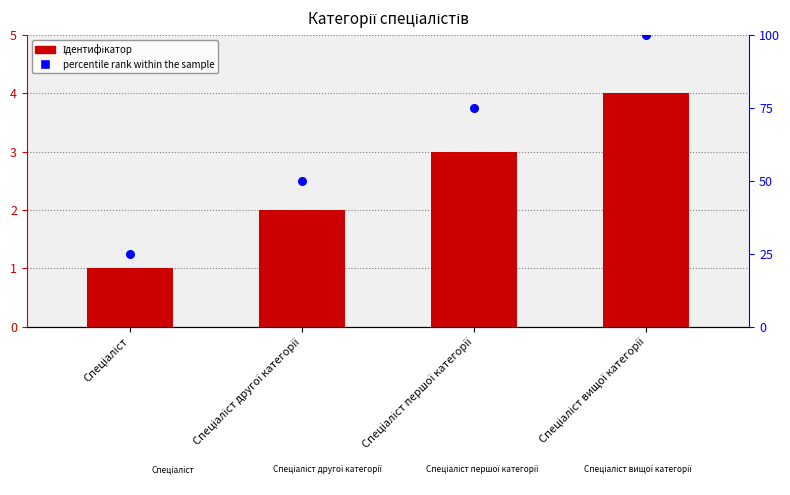

Which series contains the highest Y value?

percentile rank within the sample